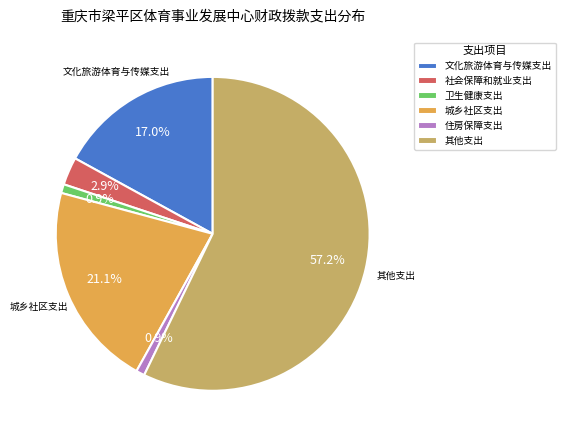

Which slice is the largest?

其他支出